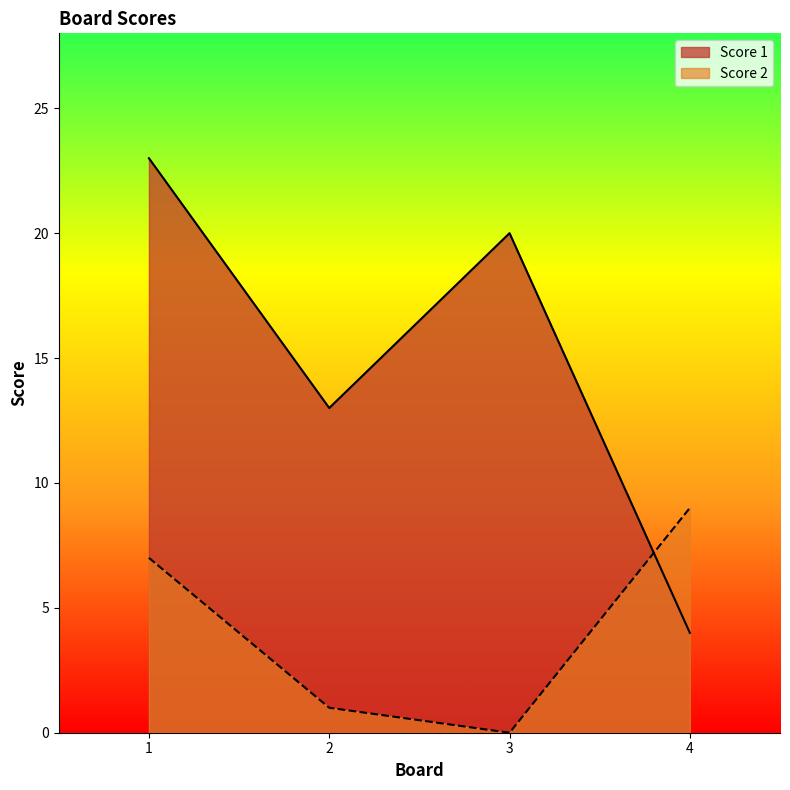

Does the chart display data point markers on the line(s)?

No